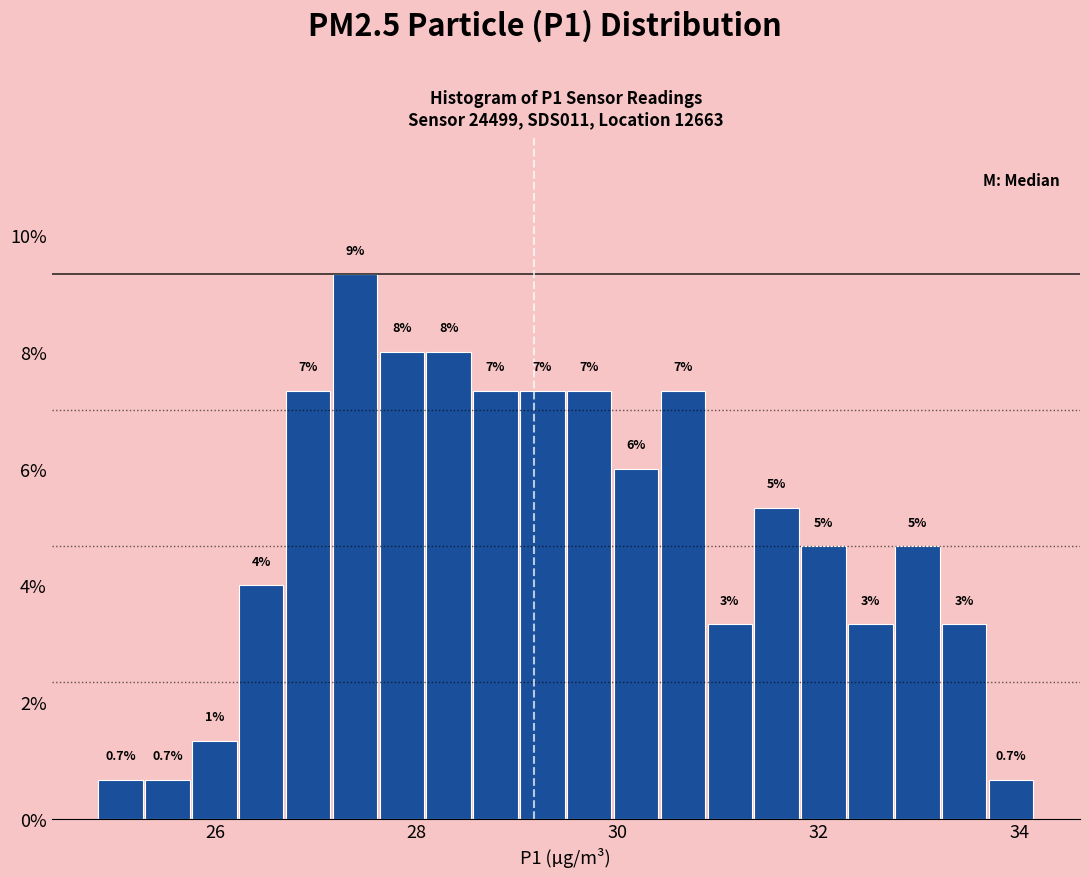

Around what value on the x-axis is the tallest bar? Give the approximate position of its centre, as read against the axis.

27.4